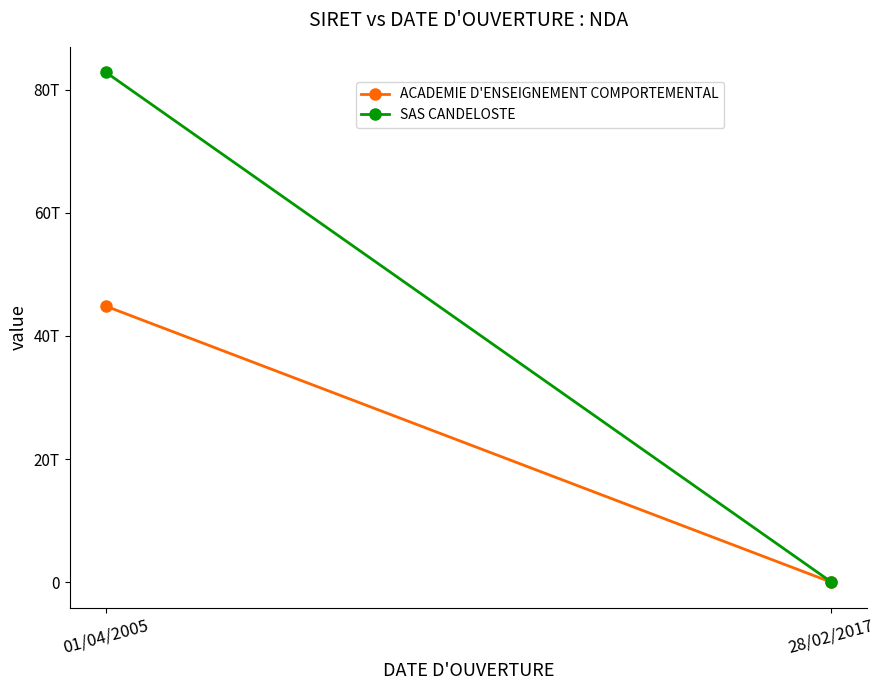

How many lines are shown in the chart?

2